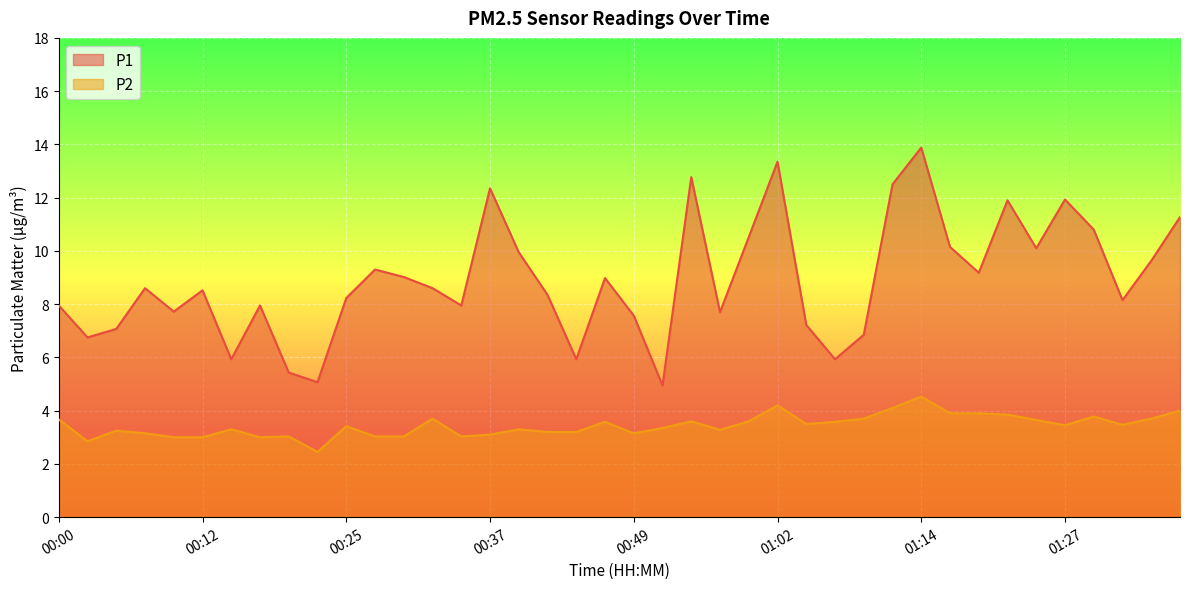

Reading right to left, what are all the values shown in this chart?

P1: 01:37=11.3	01:34=9.6	01:32=8.2	01:29=10.8	01:27=11.9	01:24=10.1	01:22=11.9	01:19=9.2	01:17=10.2	01:14=13.9	01:12=12.5	01:09=6.8	01:07=5.9	01:04=7.2	01:02=13.3	00:59=10.5	00:57=7.7	00:54=12.8	00:52=5.0	00:49=7.6	00:47=9.0	00:44=5.9	00:42=8.3	00:40=9.9	00:37=12.3	00:35=8.0	00:32=8.6	00:30=9.0	00:27=9.3	00:25=8.2	00:22=5.1	00:20=5.4	00:17=8.0	00:15=5.9	00:12=8.5	00:10=7.7	00:07=8.6	00:05=7.1	00:02=6.8	00:00=8.0
P2: 01:37=4.0	01:34=3.7	01:32=3.5	01:29=3.8	01:27=3.5	01:24=3.6	01:22=3.9	01:19=3.9	01:17=3.9	01:14=4.5	01:12=4.1	01:09=3.7	01:07=3.6	01:04=3.5	01:02=4.2	00:59=3.6	00:57=3.3	00:54=3.6	00:52=3.4	00:49=3.1	00:47=3.6	00:44=3.2	00:42=3.2	00:40=3.3	00:37=3.1	00:35=3.0	00:32=3.7	00:30=3.0	00:27=3.0	00:25=3.4	00:22=2.5	00:20=3.0	00:17=3.0	00:15=3.3	00:12=3.0	00:10=3.0	00:07=3.1	00:05=3.2	00:02=2.9	00:00=3.7